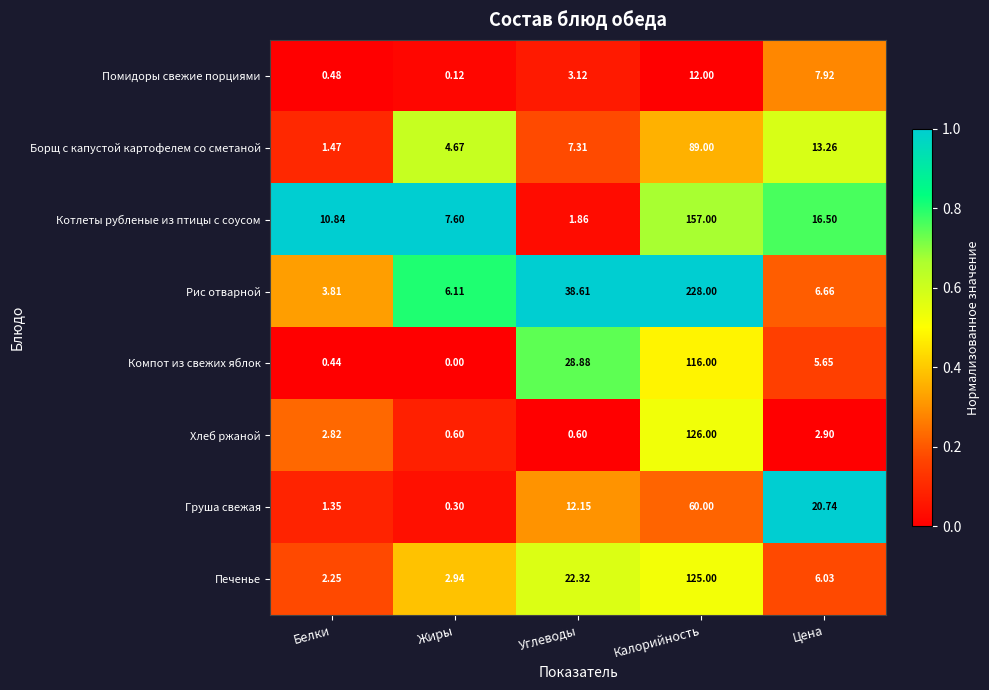

Which series has the largest total across all categories?

Рис отварной